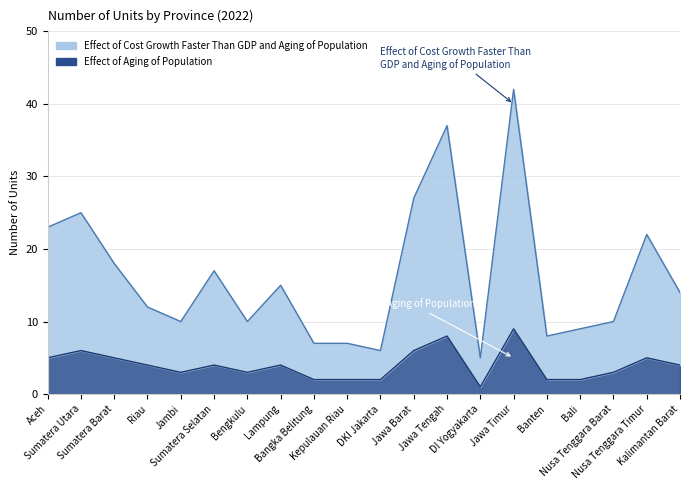

What is the sum of the Effect of Cost Growth Faster Than GDP and Aging of Population values at Jambi and Sumatera Barat?

28